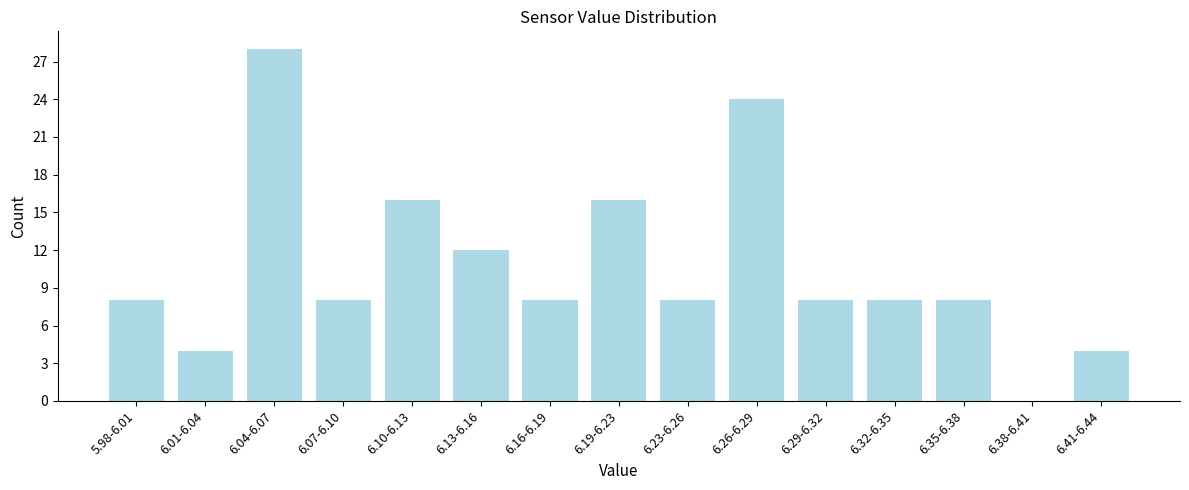

Reading left to right, list all the values displayed in this chart.

5.98-6.01=8	6.01-6.04=4	6.04-6.07=28	6.07-6.10=8	6.10-6.13=16	6.13-6.16=12	6.16-6.19=8	6.19-6.23=16	6.23-6.26=8	6.26-6.29=24	6.29-6.32=8	6.32-6.35=8	6.35-6.38=8	6.38-6.41=0	6.41-6.44=4